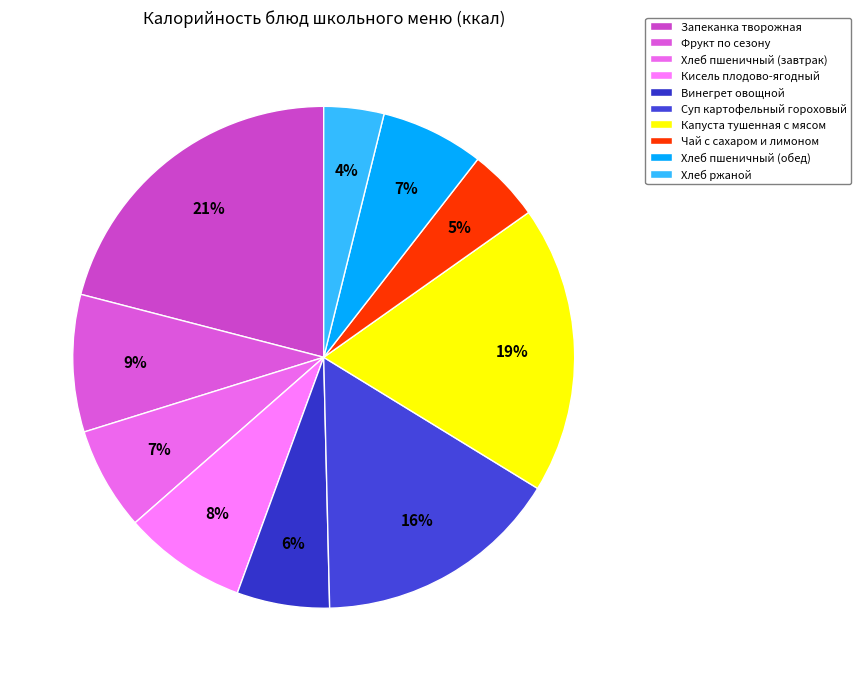

How many segments does this pie chart have?

10